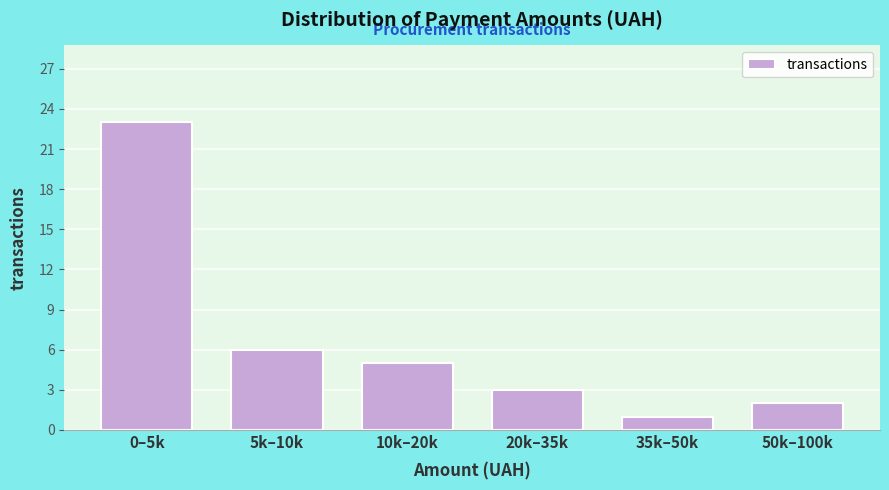

Reading right to left, what are all the values shown in this chart?

2	1	3	5	6	23